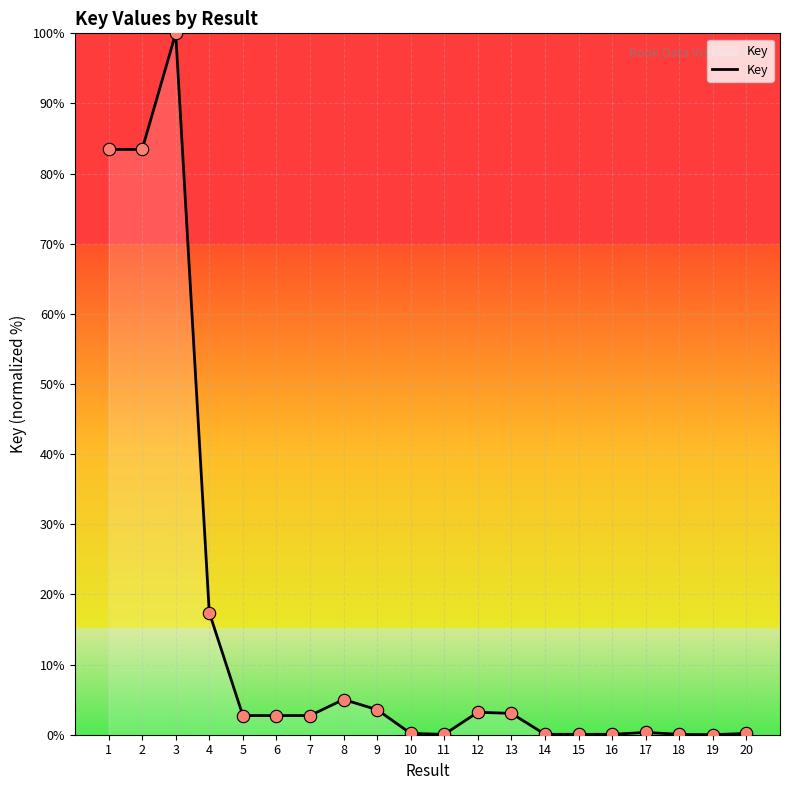

What is the change in value from 19 to 20?

+0.2